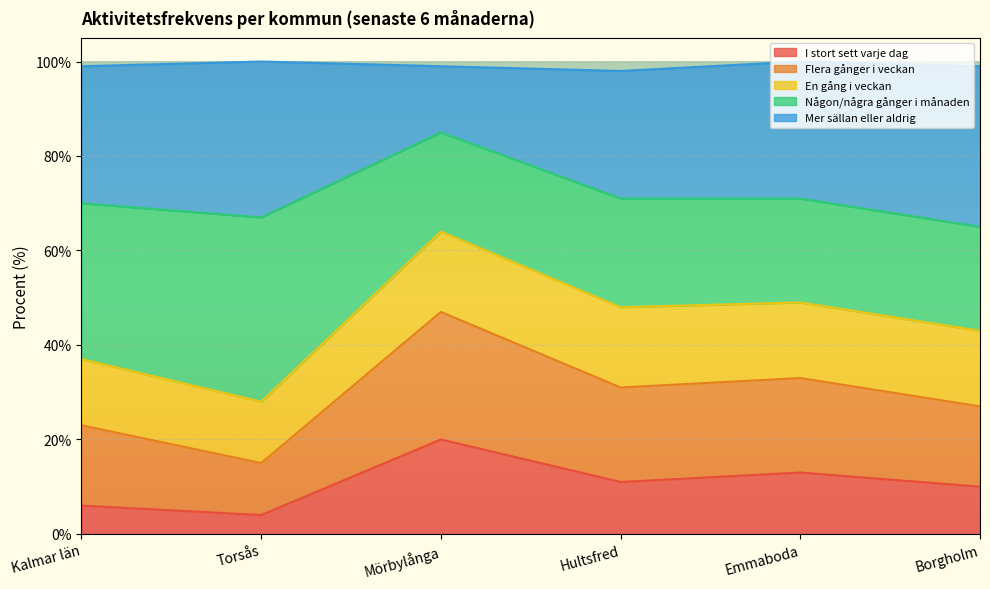

True or false: Flera gånger i veckan and I stort sett varje dag intersect in this chart.

False